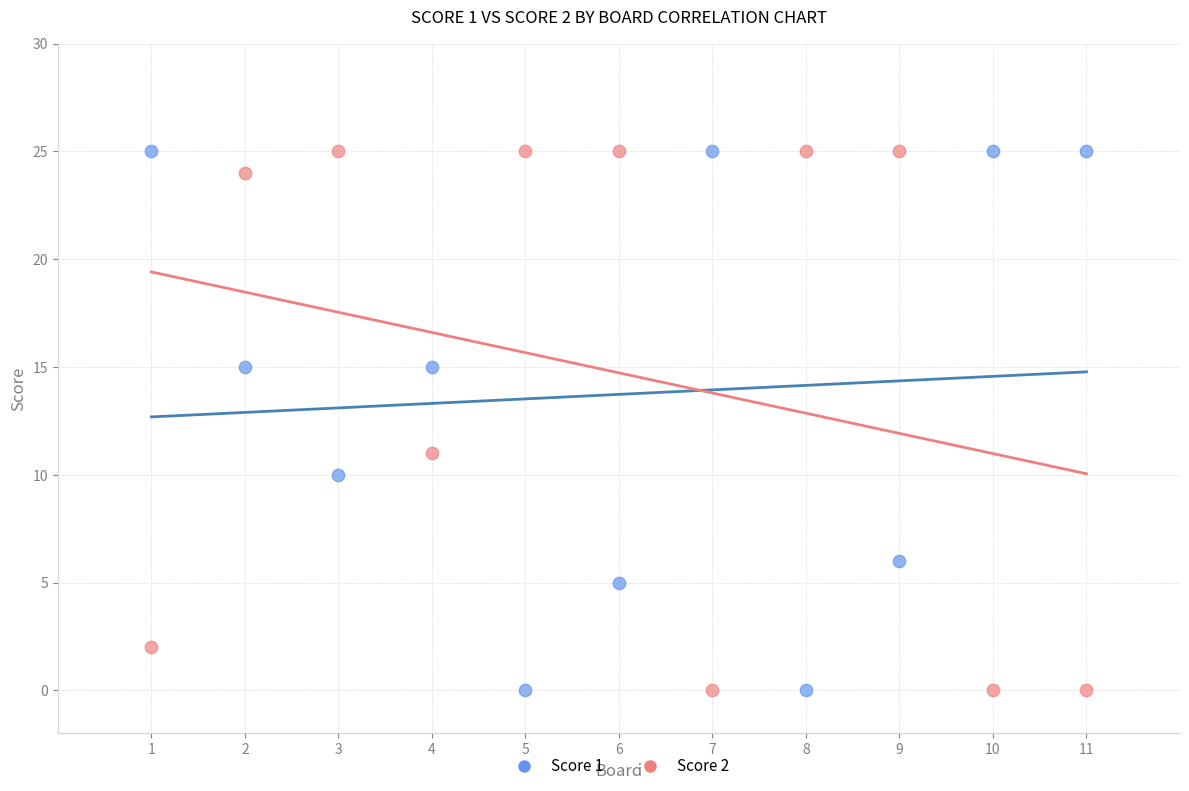

What are all the series names shown in the legend?

Score 1, Score 2